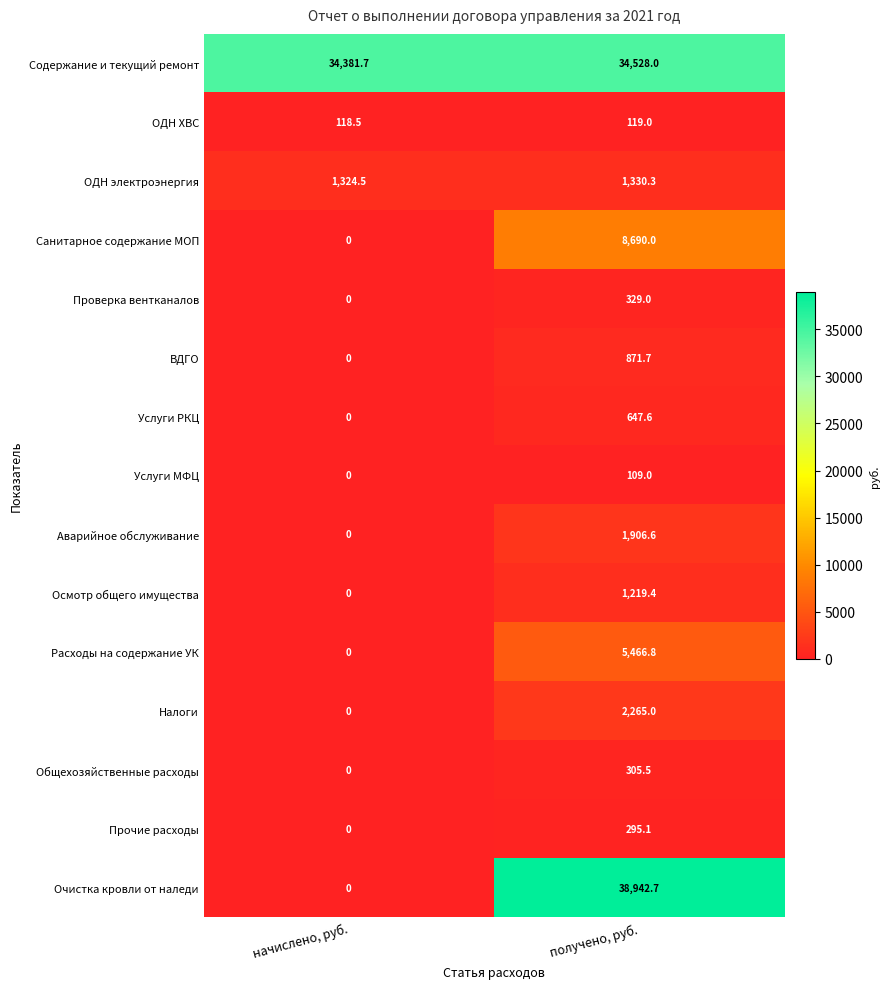

What is the difference between the maximum and minimum values in the Налоги series?

2265.0